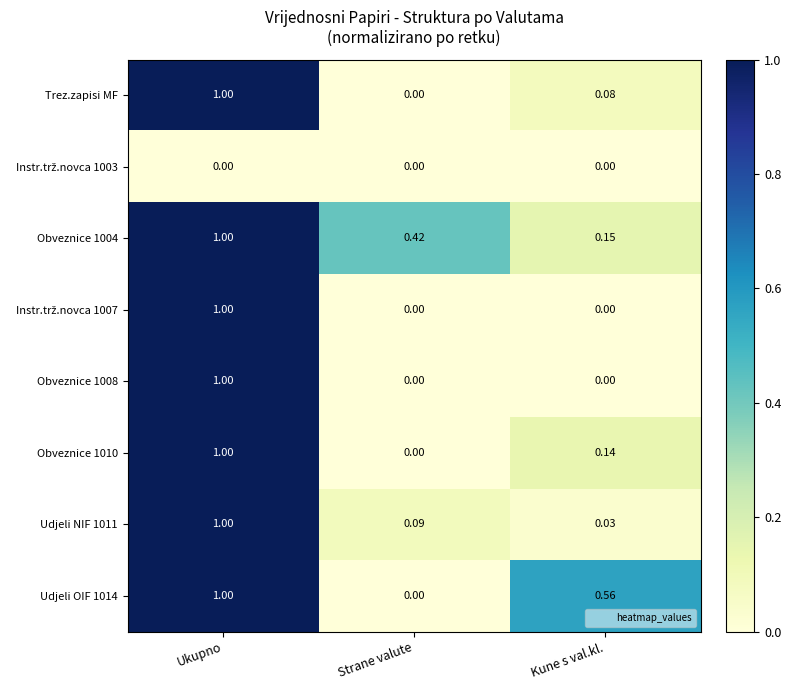

At which label does Udjeli OIF 1014 reach its minimum?

Strane valute